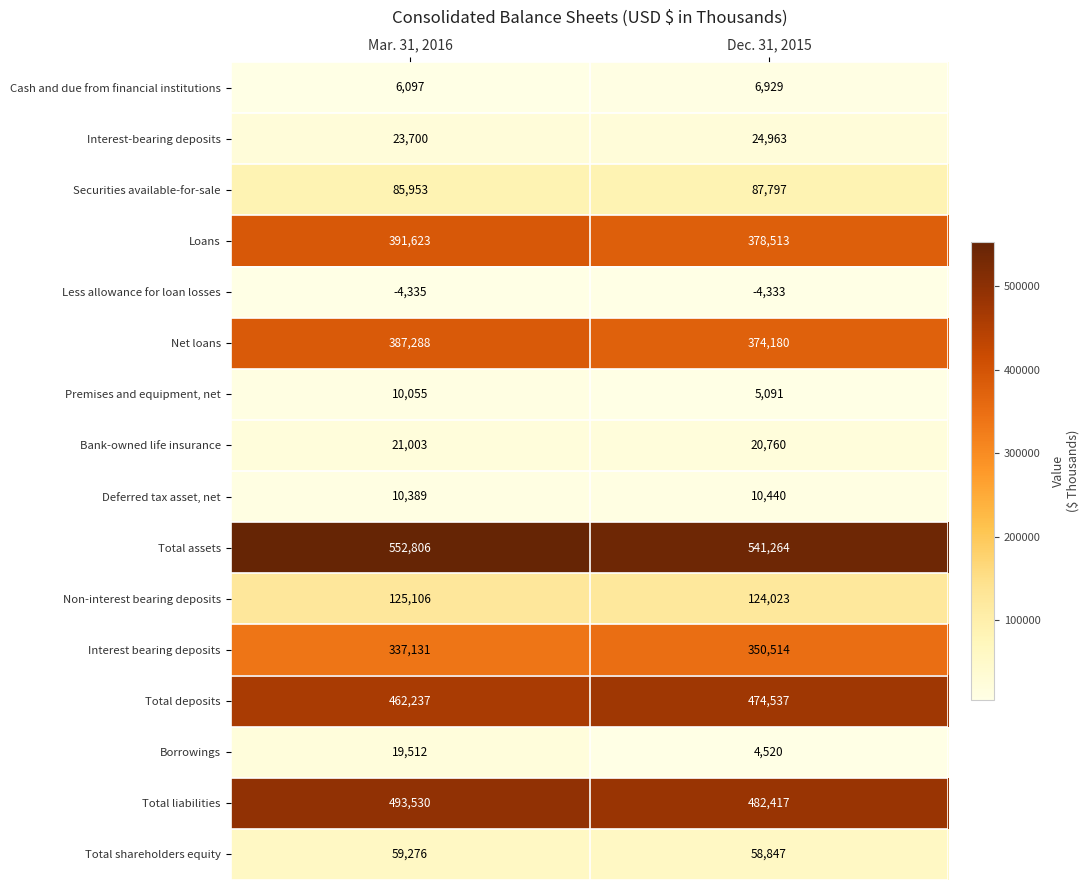

Which series changed the most between Mar. 31, 2016 and Dec. 31, 2015?

Borrowings